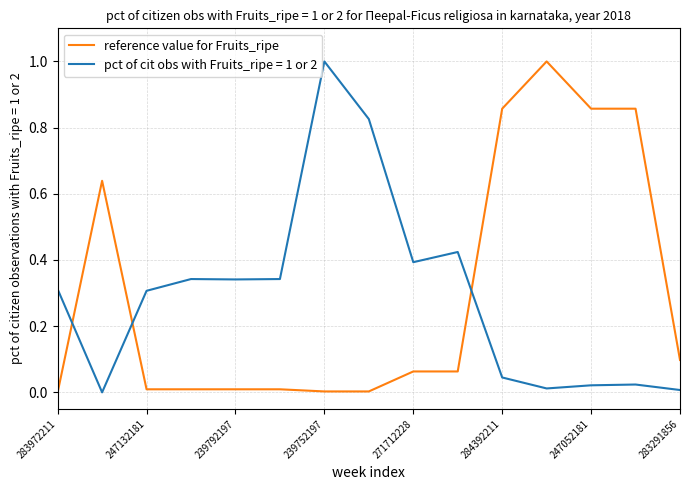

What is the difference between the maximum and minimum values in the pct of cit obs with Fruits_ripe = 1 or 2 series?

1.0